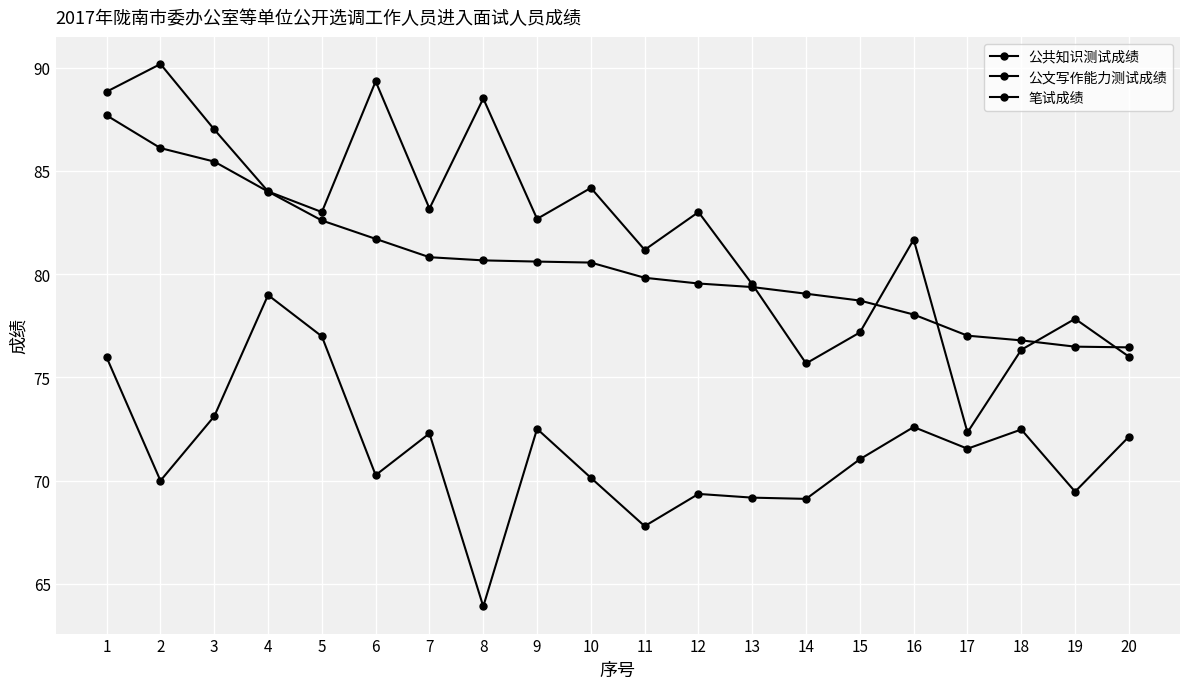

How many interior local peaks does the 公文写作能力测试成绩 series have?

7